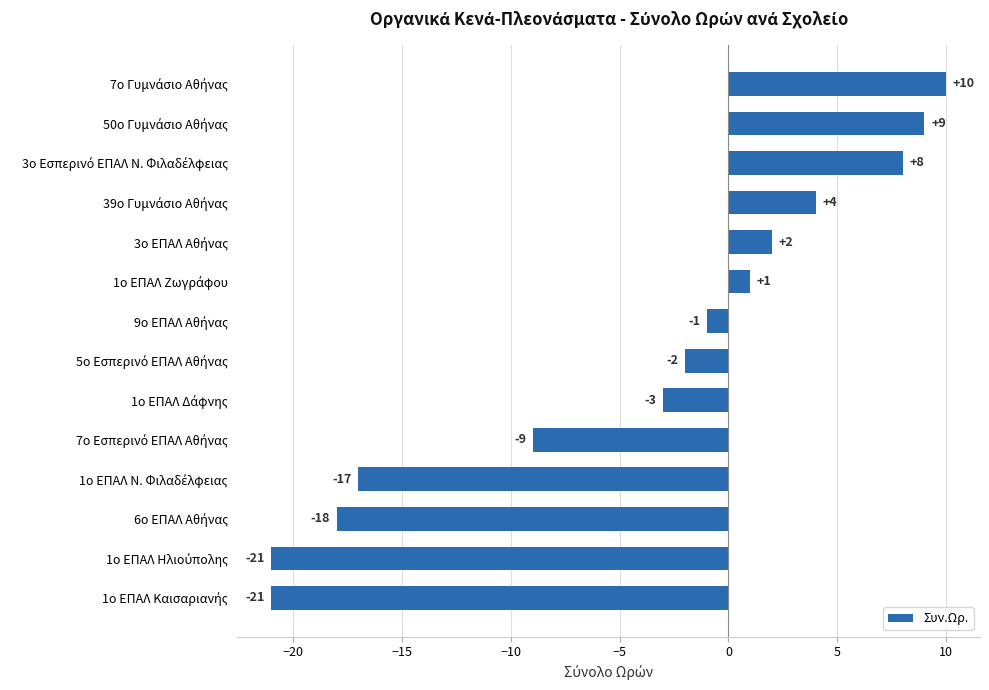

How many data points are less than -1?

7